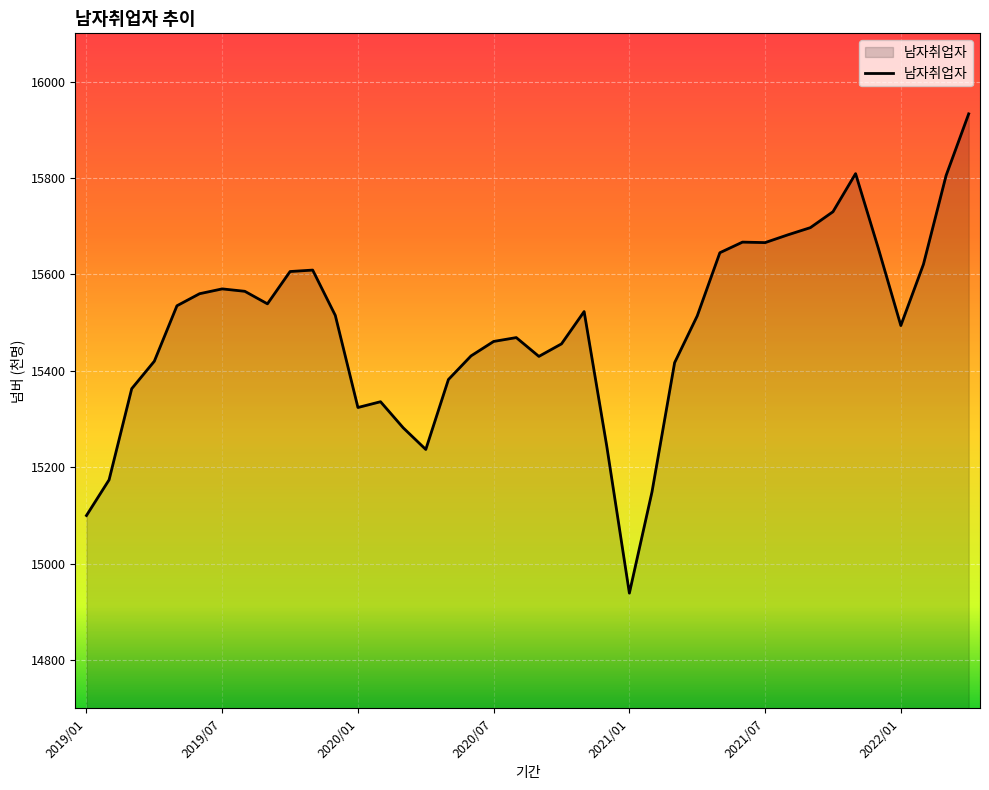

What is the minimum value shown in the chart?

14939